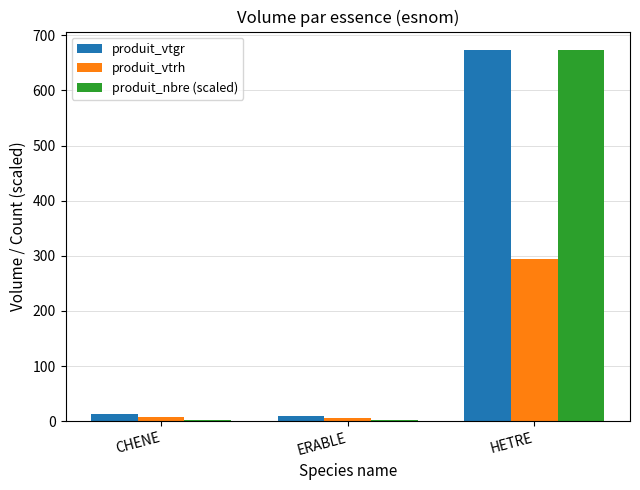

Read the produit_vtgr value at CHENE.

12.4